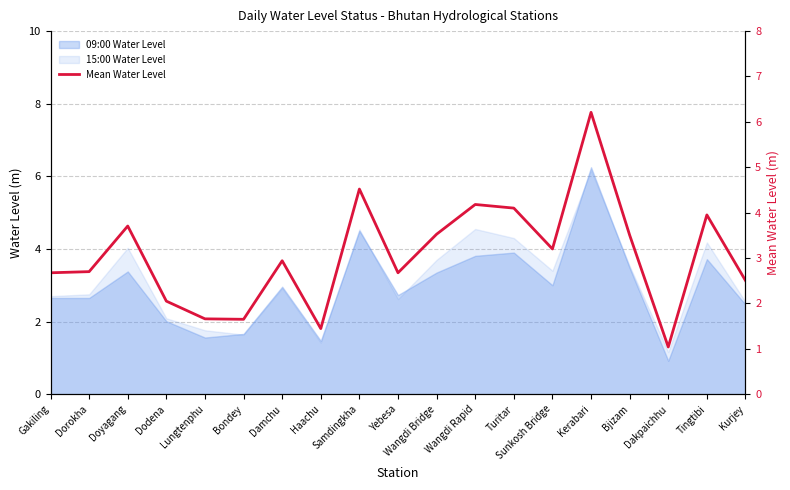

Read the value at Haachu.

1.4